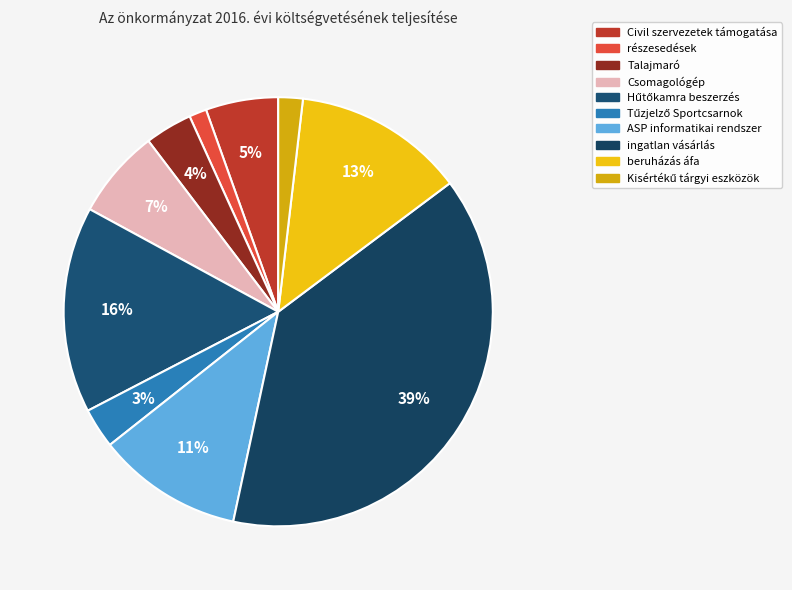

Which category has the smallest portion of the pie?

részesedések